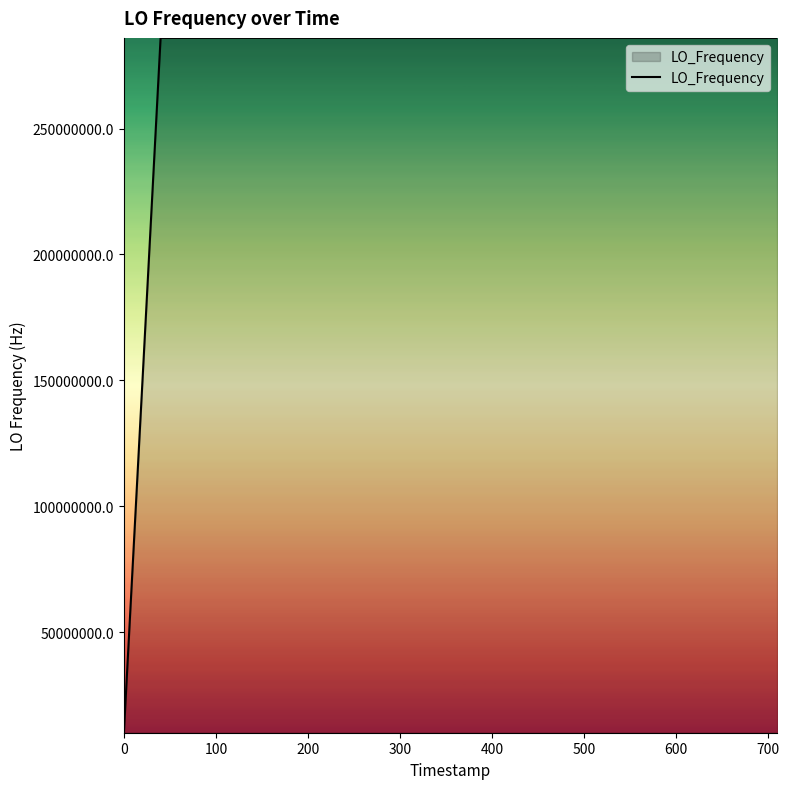

How many lines are shown in the chart?

1